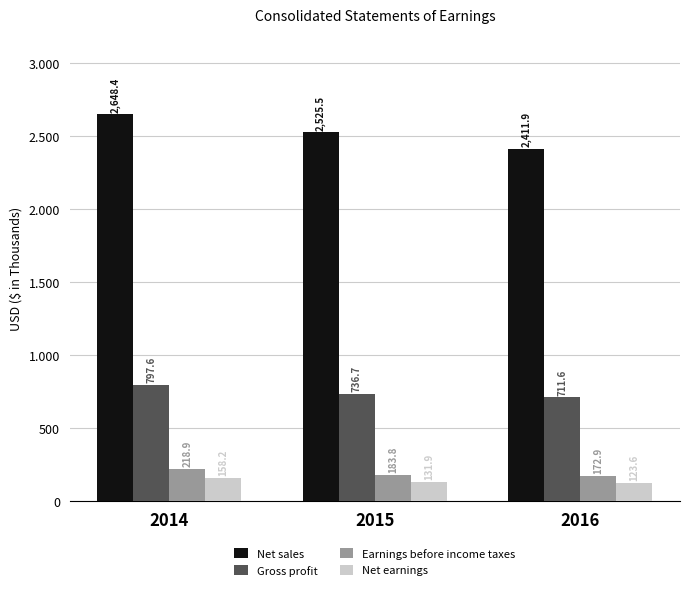

At which label does Gross profit reach its minimum?

2016